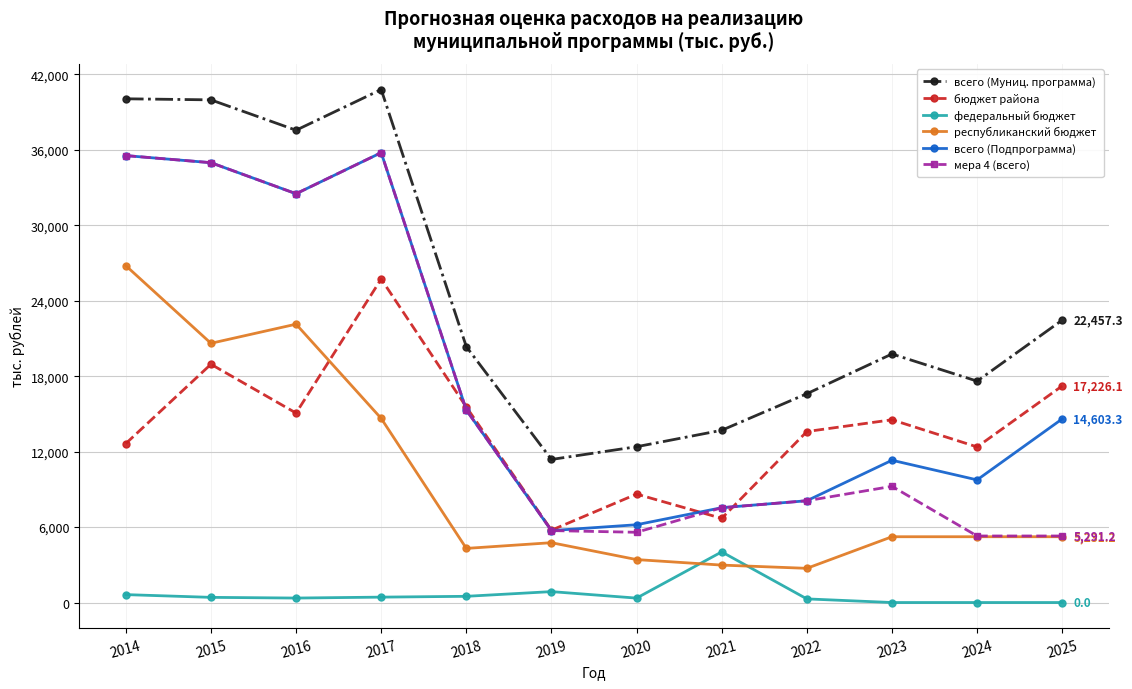

At which label does республиканский бюджет reach its peak?

2014